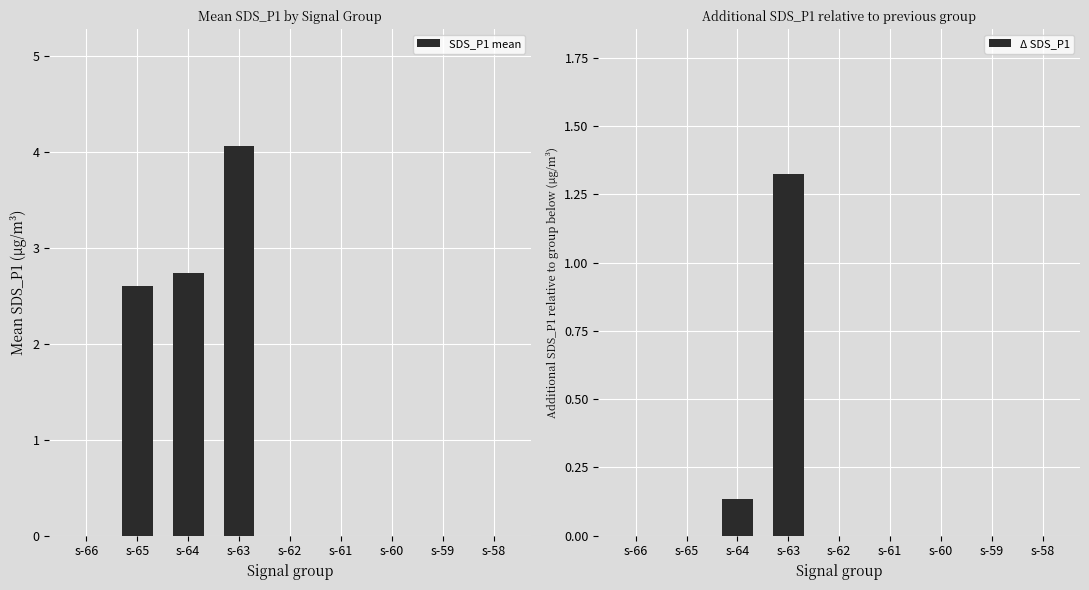

What are all the series names shown in the legend?

SDS_P1 mean, Δ SDS_P1